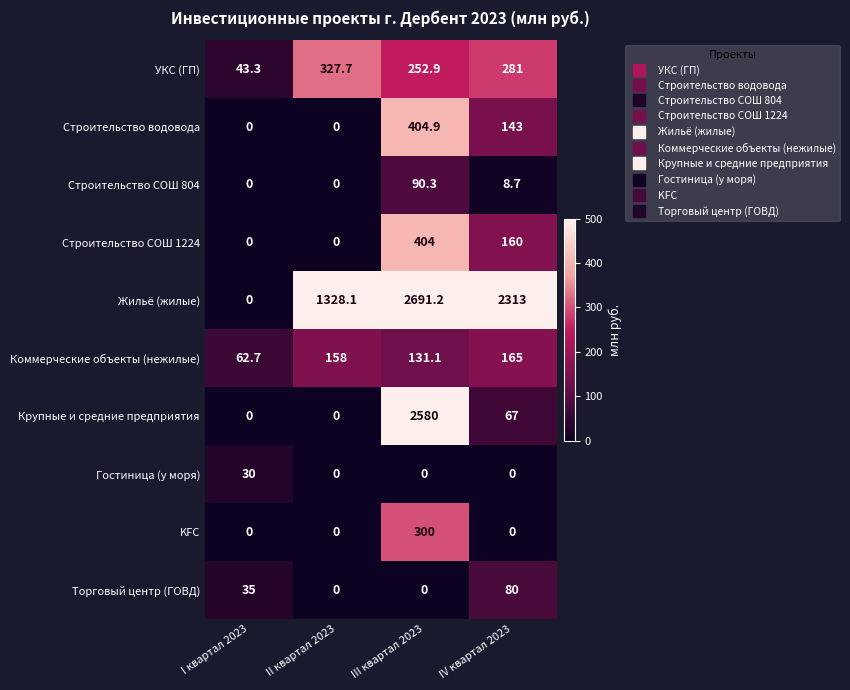

Count the KFC values in the range 0 to 300.

4